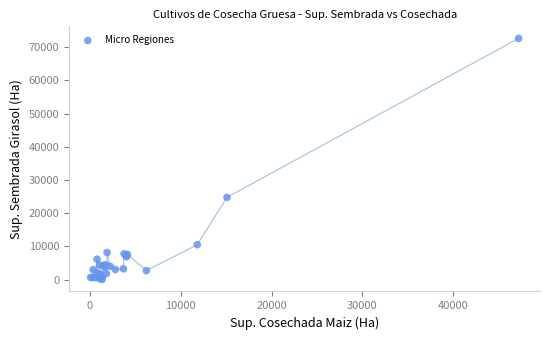

What Y value in the scatter plot is closest to 36344?

24756